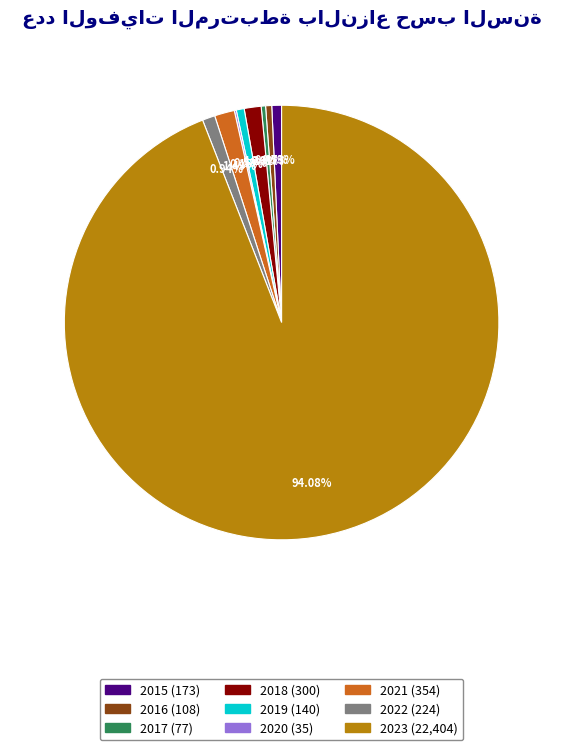

Which category accounts for the majority?

2023